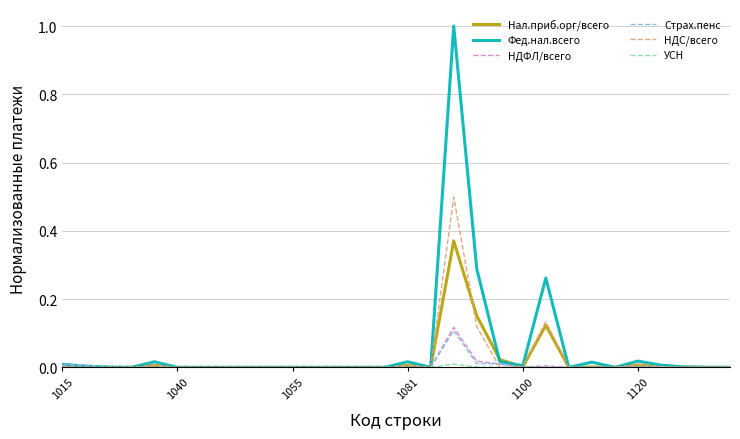

Does the chart have visible grid lines?

Yes